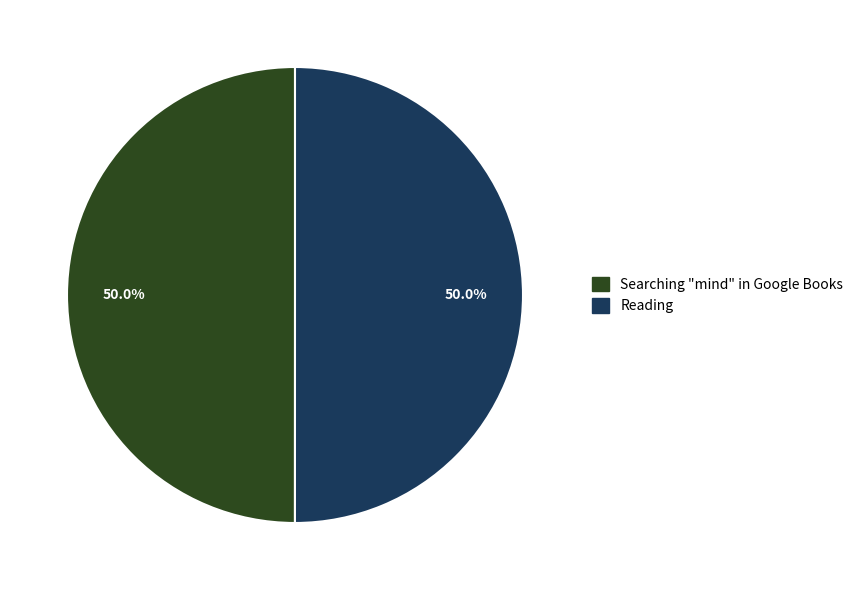

Combined, do Searching "mind" in Google Books and Reading account for over 50%?

Yes